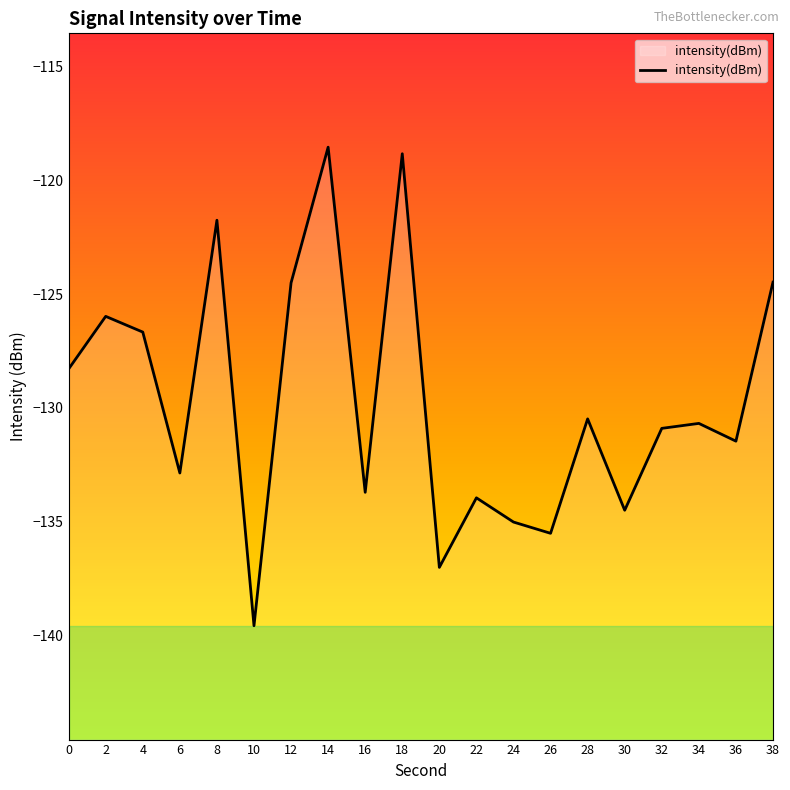

True or false: the data has more than 2 interior local peaks.

True